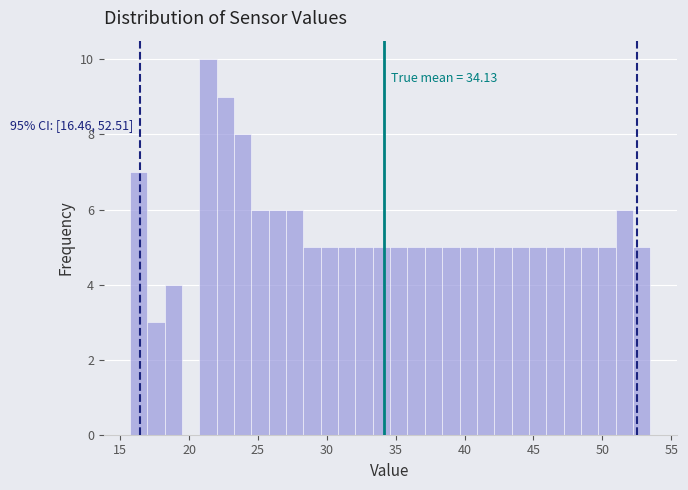

Read against the x-axis, roughly where is the centre of the tallest bar?

21.5